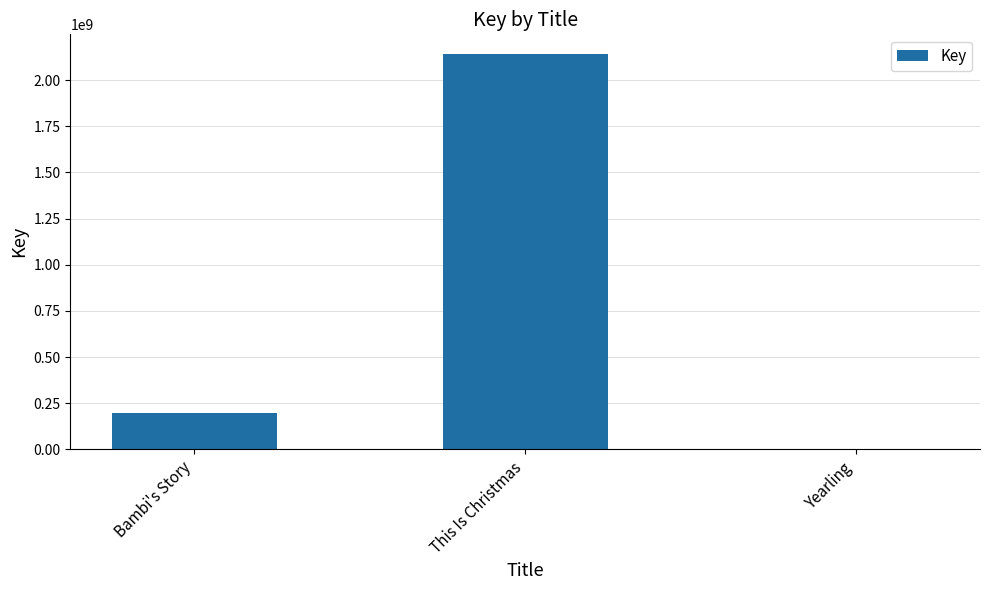

Between Bambi's Story and Yearling, which is larger?

Bambi's Story